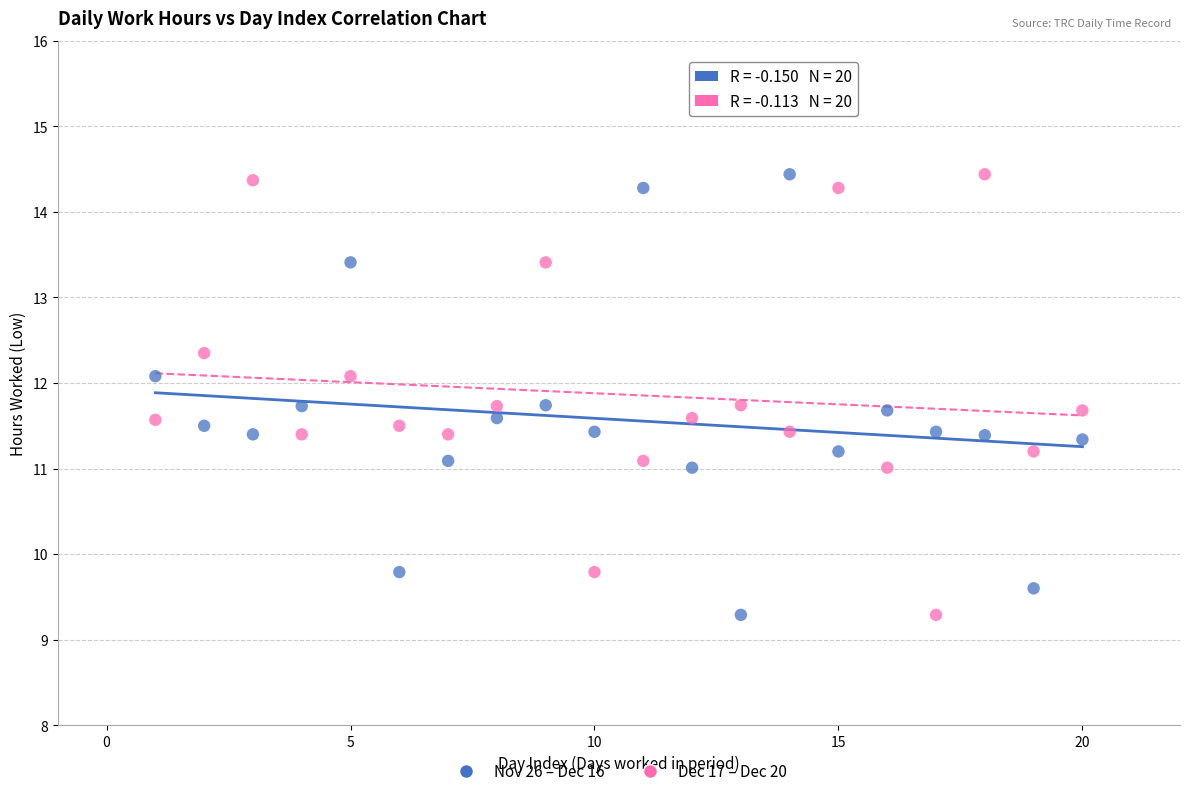

Across all data points, what is the range of X values (max minus min)?

19.0